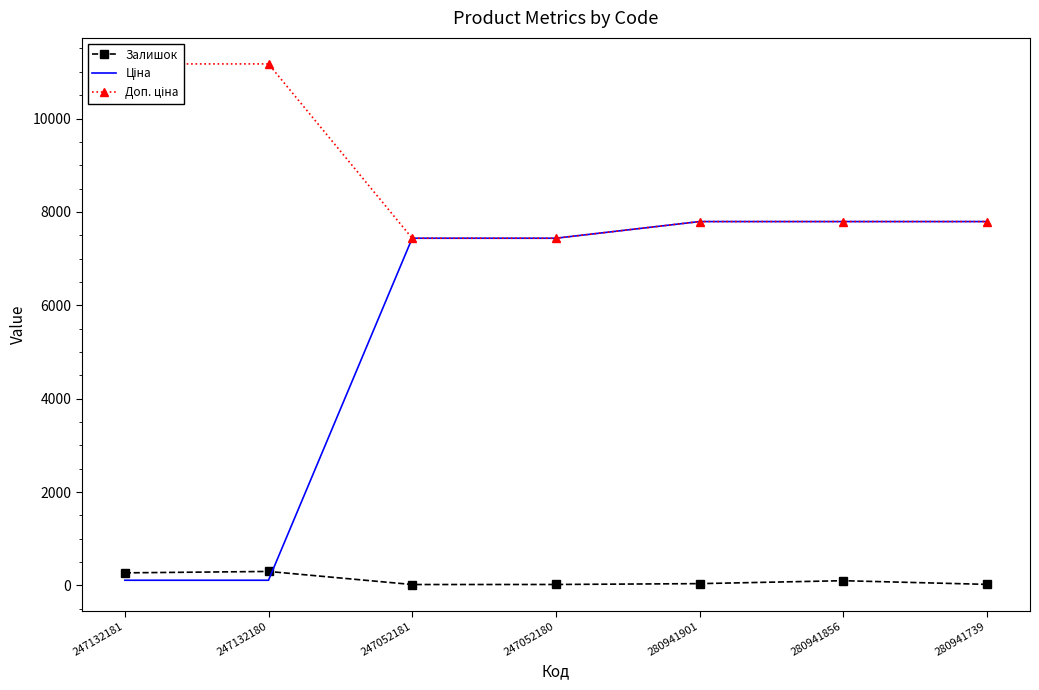

Rank the categories by Залишок value from highest to lowest.

247132180, 247132181, 280941856, 280941901, 280941739, 247052180, 247052181